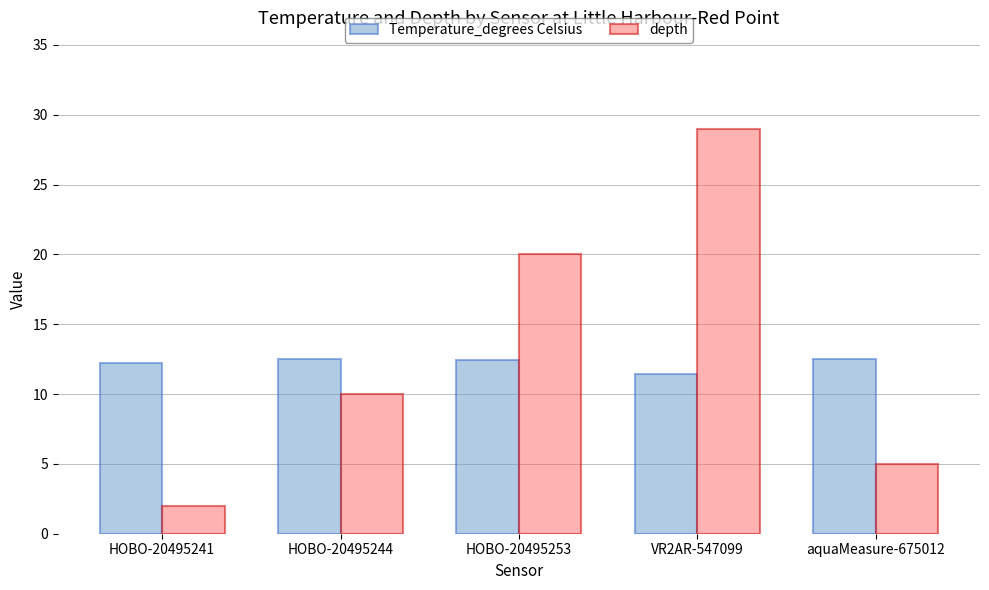

What is the label of the 3rd bar from the left?

HOBO-20495253